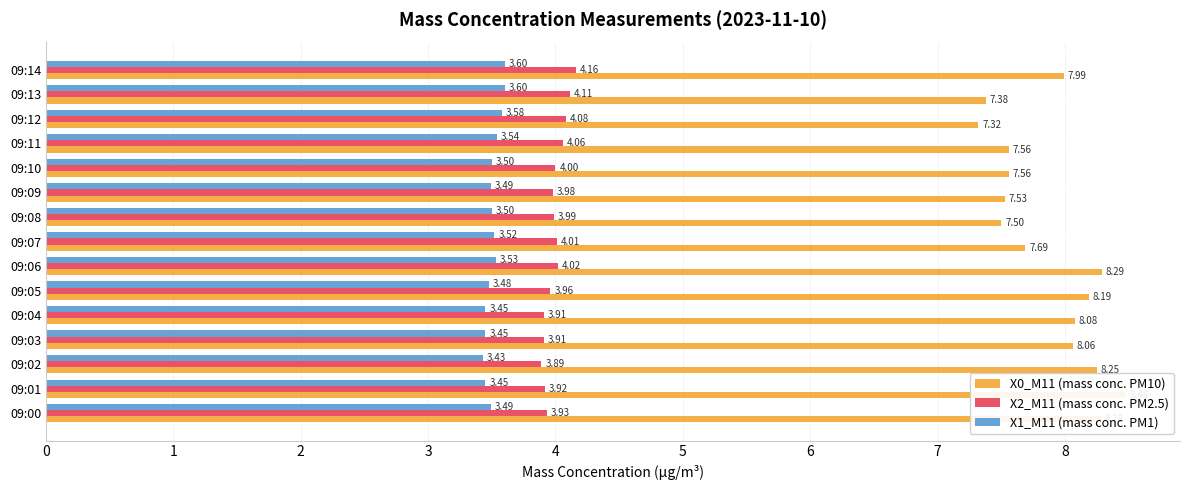

Does the chart contain stacked bars?

No